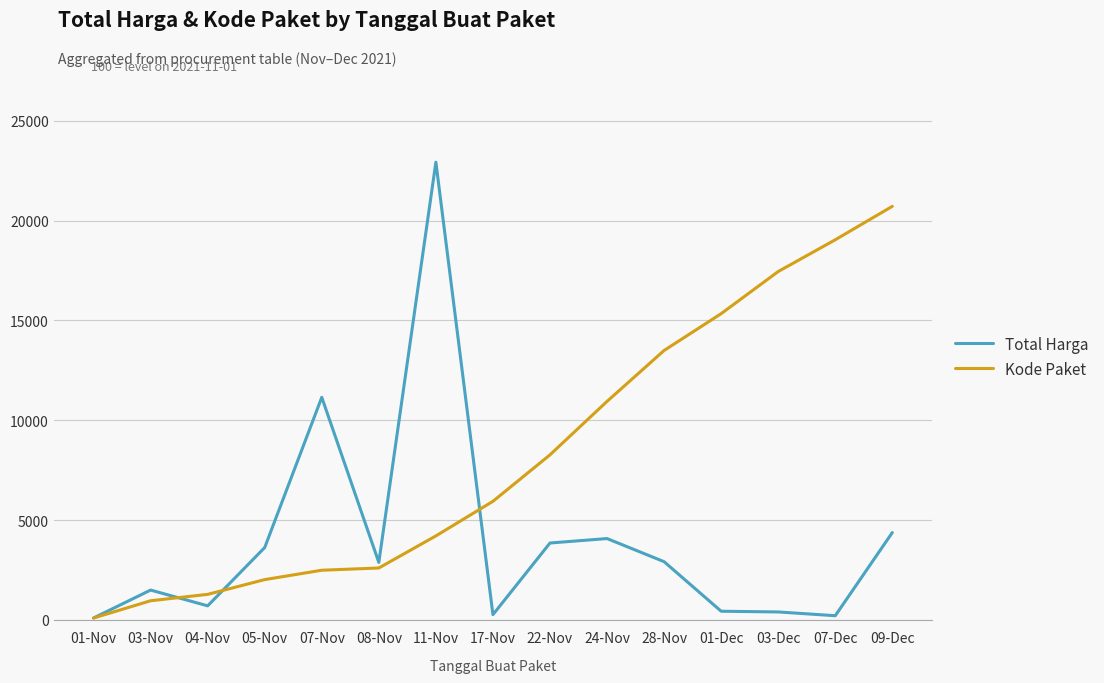

Does the chart have visible grid lines?

Yes